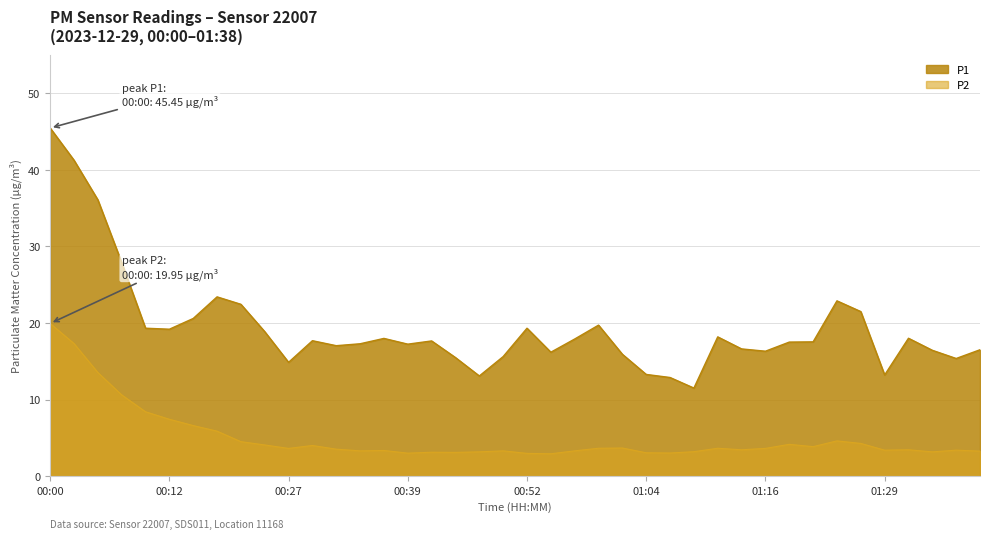

True or false: P1 and P2 cross at least once.

False